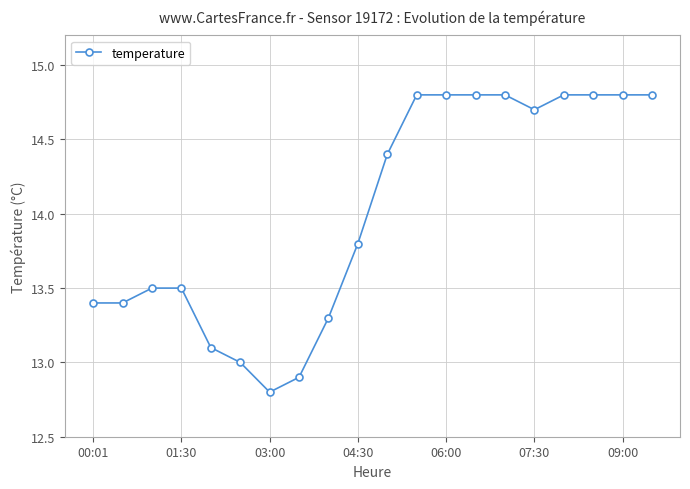

Reading left to right, transcribe all the data shown in this chart.

13.4	13.4	13.5	13.5	13.1	13.0	12.8	12.9	13.3	13.8	14.4	14.8	14.8	14.8	14.8	14.7	14.8	14.8	14.8	14.8